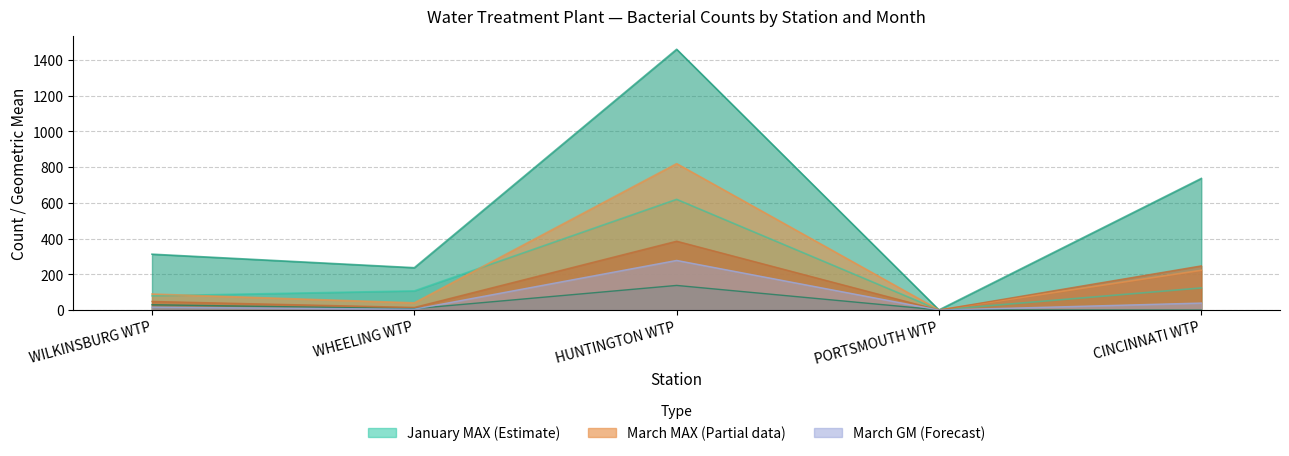

Is it true that March MAX equals 90.0 at WILKINSBURG WTP?

True